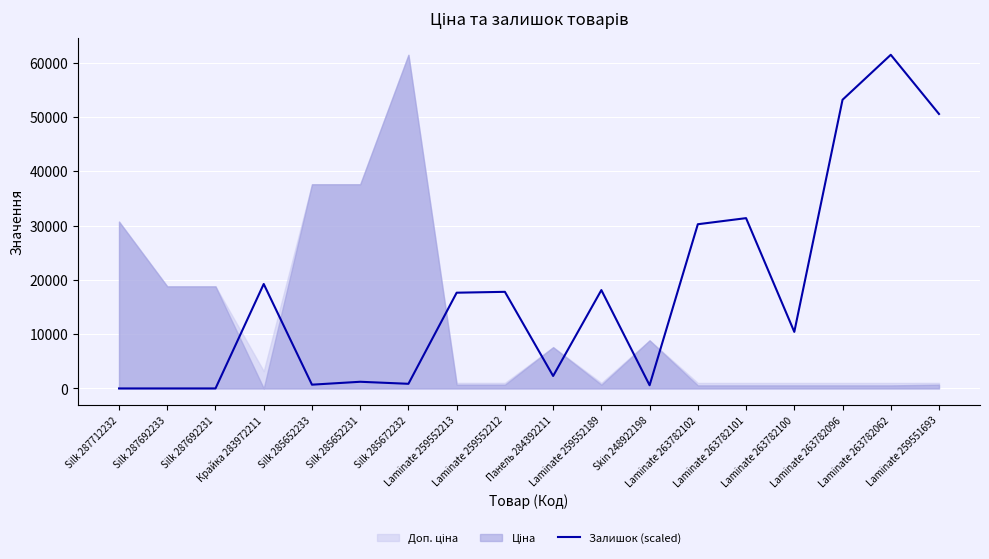

What is the label of the 17th point from the left?

Laminate 263782062